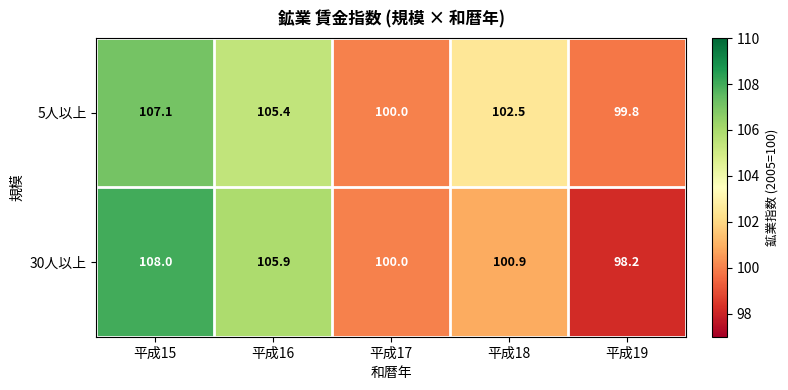

The 30人以上 series shows 98.2 at 平成19. True or false?

True